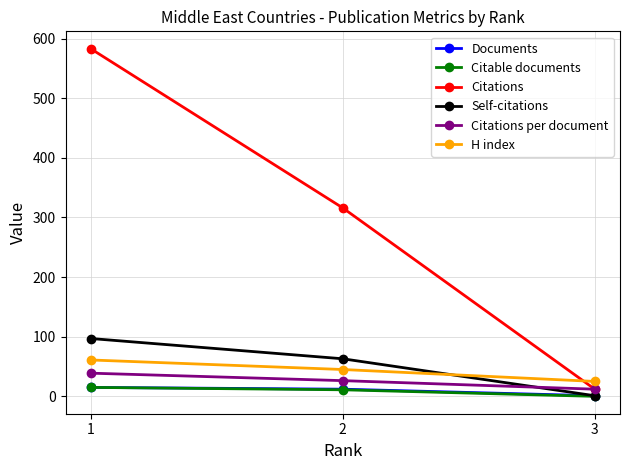

What is the minimum value for Citations per document?

12.0